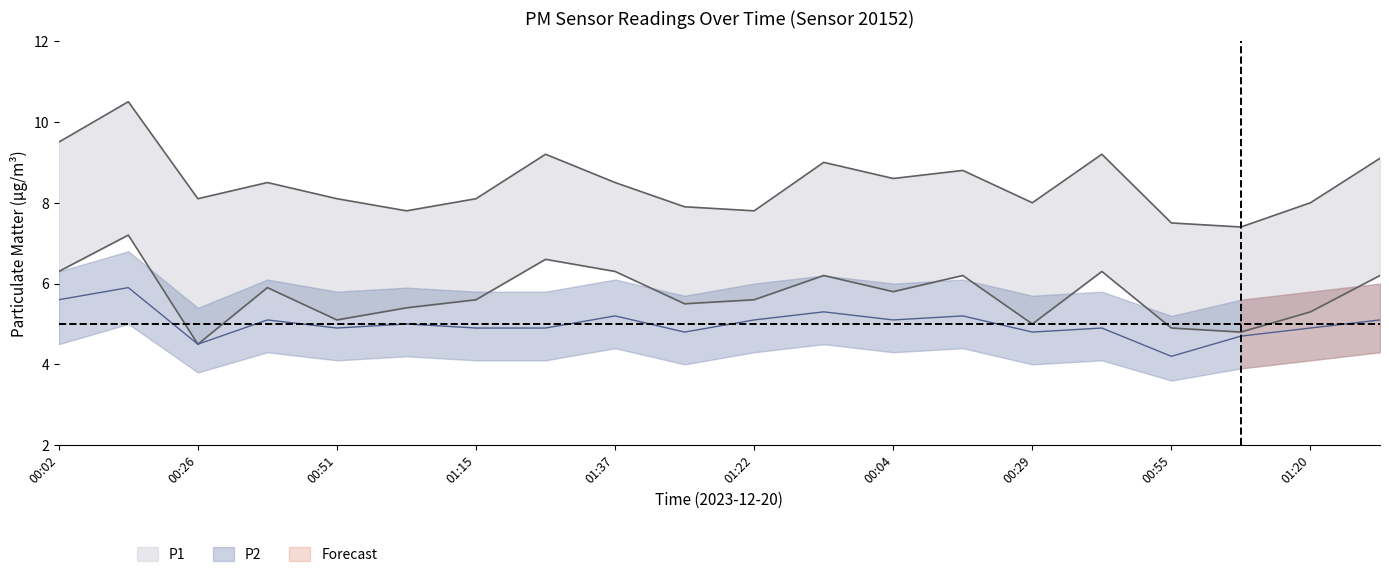

In P1_lower, how many points are higher than both neighbors (excluding endpoints)?

6